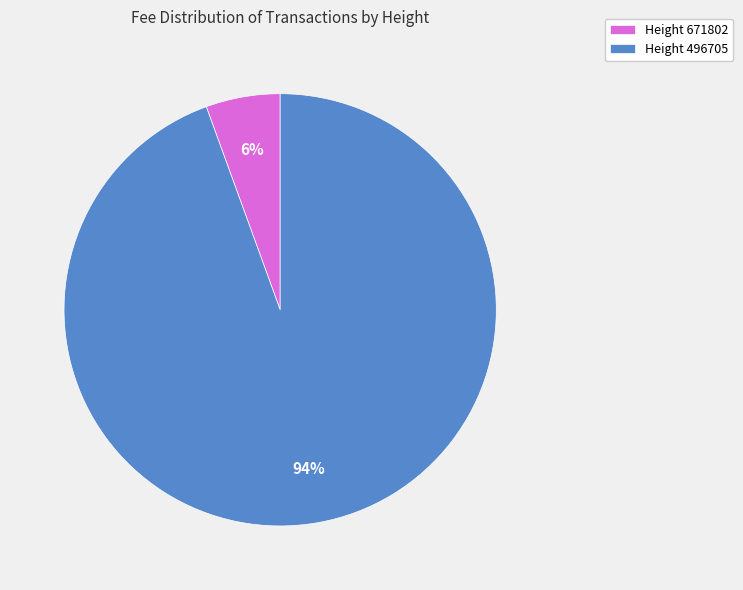

How many slices are in this pie chart?

2